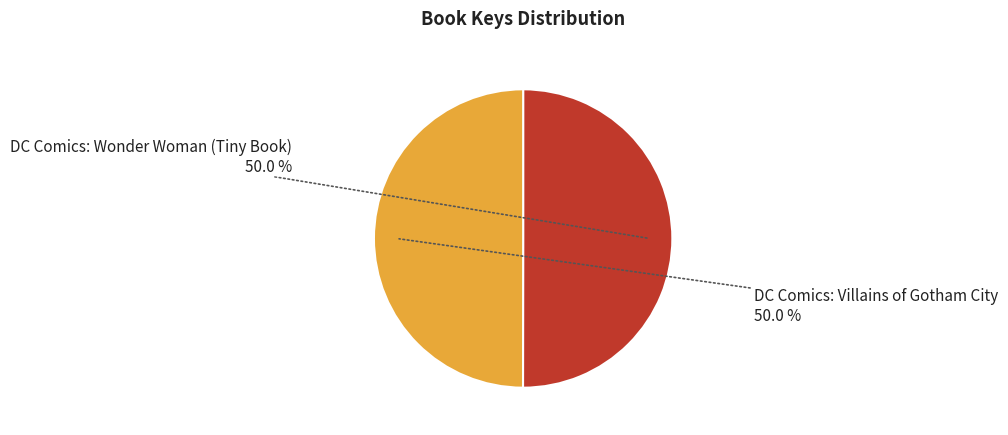

Approximately how many times larger is the value at DC Comics: Wonder Woman (Tiny Book) compared to DC Comics: Villains of Gotham City?

1.0